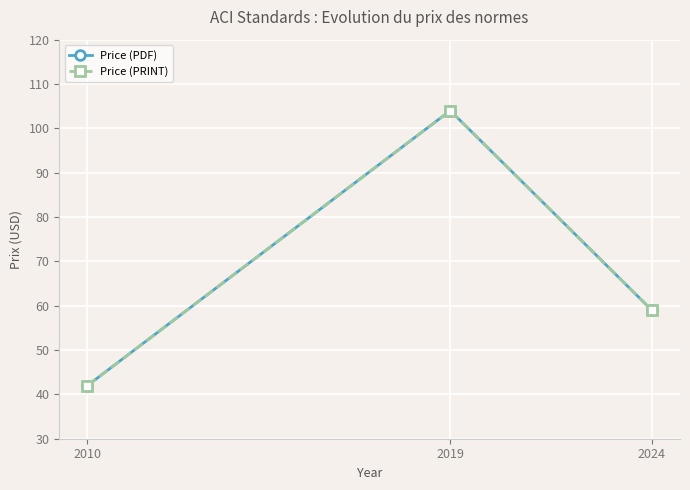

At 2019, list the series in order from smallest to largest.

Price (PDF), Price (PRINT)